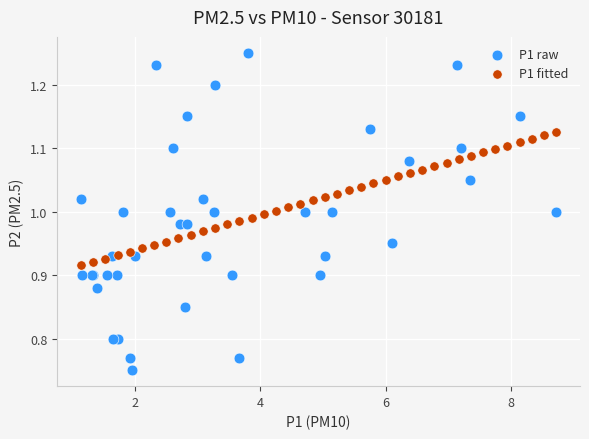

Which series contains the highest Y value?

P1 raw